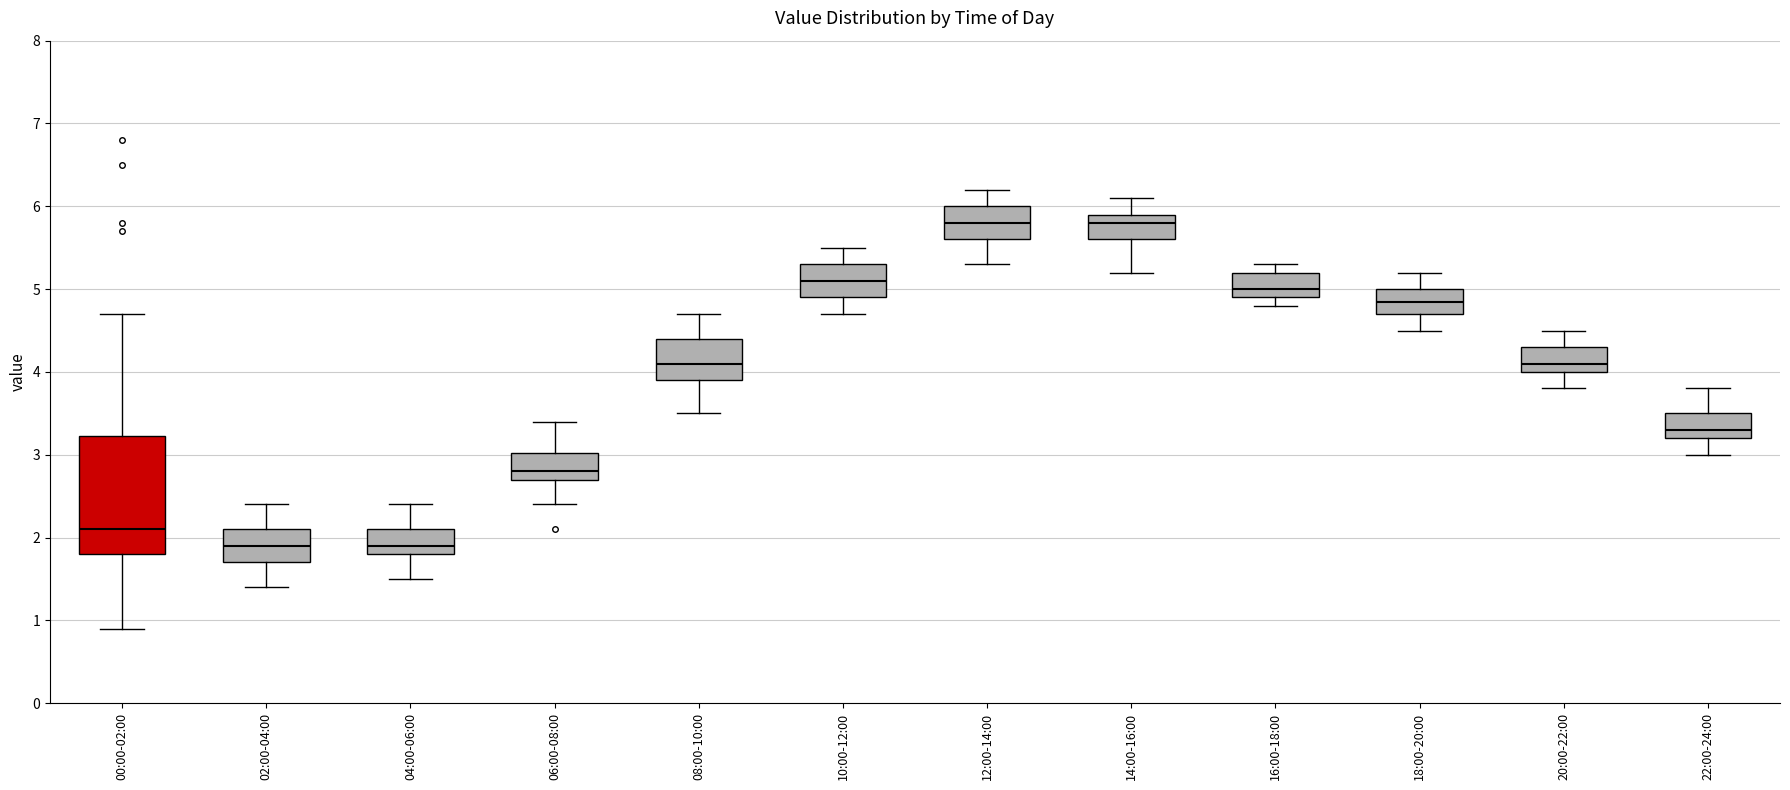

Reading left to right, transcribe this box plot: for each box, give where its median line is, the range the box spans, and where its two whiskers end, as read against the y-axis. The values are not printed on the chart, so give them approximately, as read against the axis.

00:00-02:00: median 2.1, box 1.8 to 3.2, whiskers 0.9 to 4.7
02:00-04:00: median 1.9, box 1.7 to 2.1, whiskers 1.4 to 2.4
04:00-06:00: median 1.9, box 1.8 to 2.1, whiskers 1.5 to 2.4
06:00-08:00: median 2.8, box 2.7 to 3.0, whiskers 2.4 to 3.4
08:00-10:00: median 4.1, box 3.9 to 4.4, whiskers 3.5 to 4.7
10:00-12:00: median 5.1, box 4.9 to 5.3, whiskers 4.7 to 5.5
12:00-14:00: median 5.8, box 5.6 to 6.0, whiskers 5.3 to 6.2
14:00-16:00: median 5.8, box 5.6 to 5.9, whiskers 5.2 to 6.1
16:00-18:00: median 5.0, box 4.9 to 5.2, whiskers 4.8 to 5.3
18:00-20:00: median 4.9, box 4.7 to 5.0, whiskers 4.5 to 5.2
20:00-22:00: median 4.1, box 4.0 to 4.3, whiskers 3.8 to 4.5
22:00-24:00: median 3.3, box 3.2 to 3.5, whiskers 3.0 to 3.8